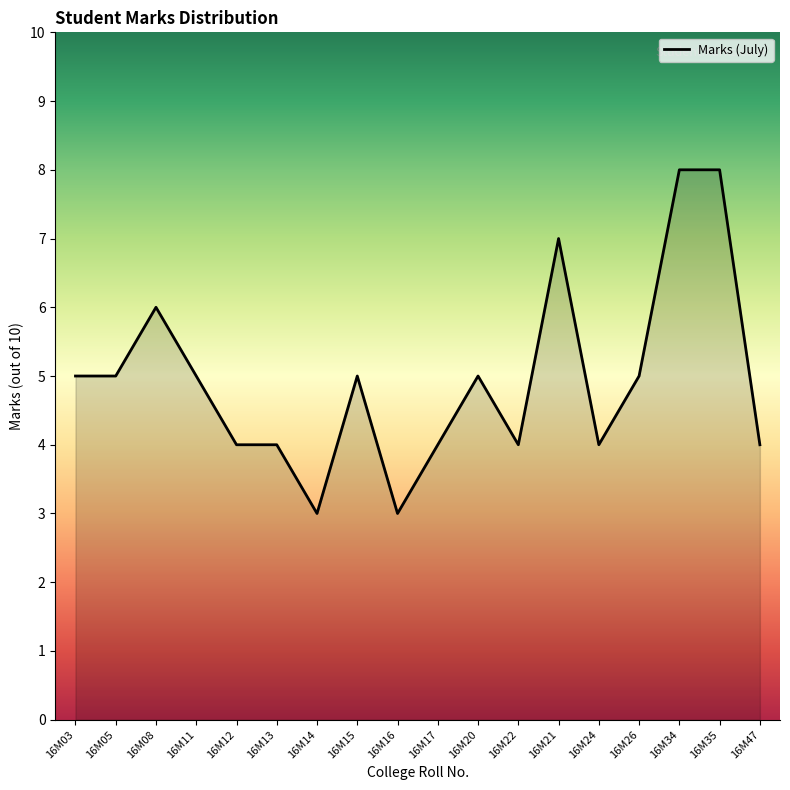

The value at 16M47 is 5. True or false?

False